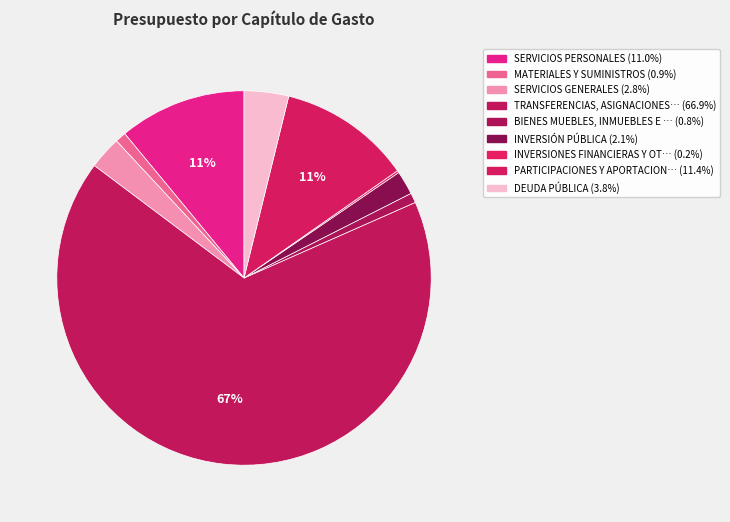

How many segments does this pie chart have?

9